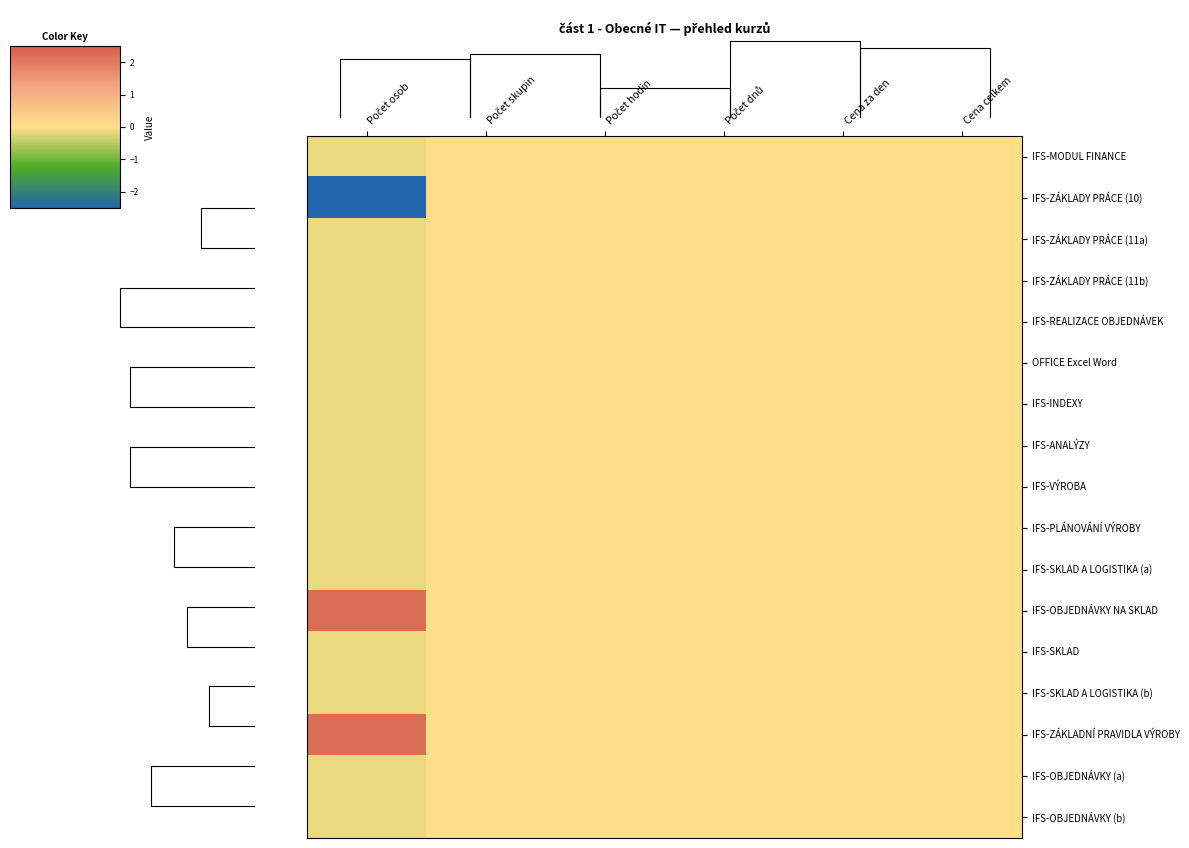

Which label corresponds to the largest value in the chart?

Počet osob